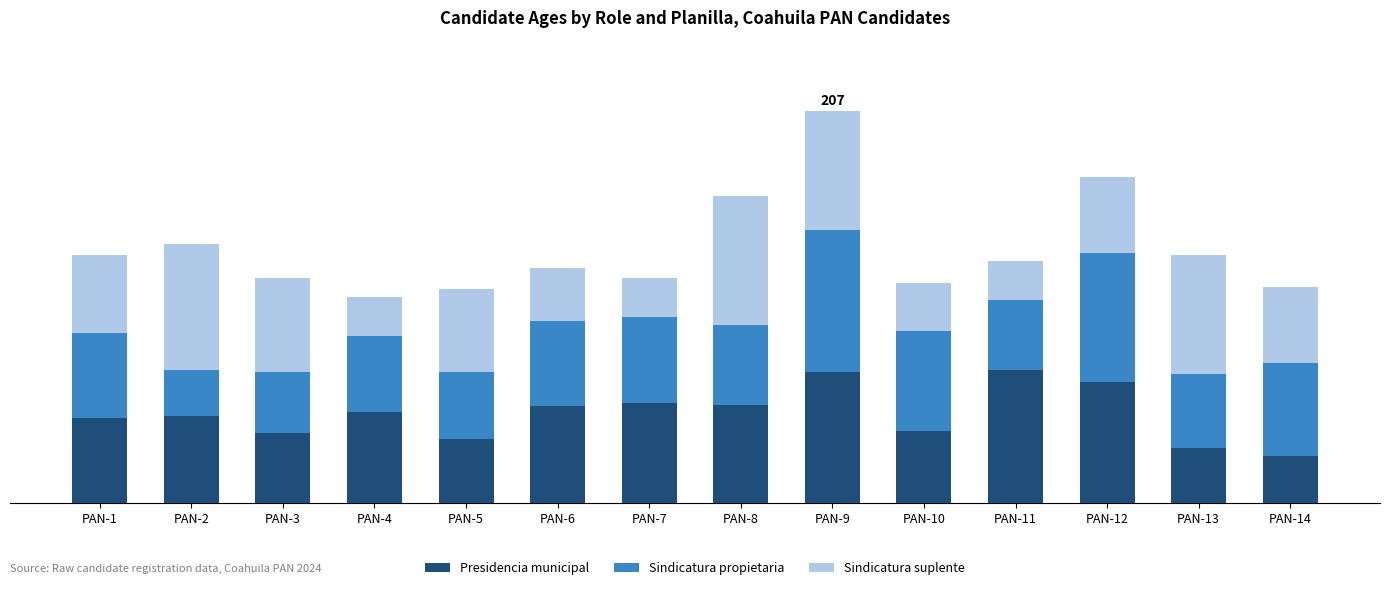

What is the difference between the Presidencia municipal values at PAN-2 and PAN-14?

21